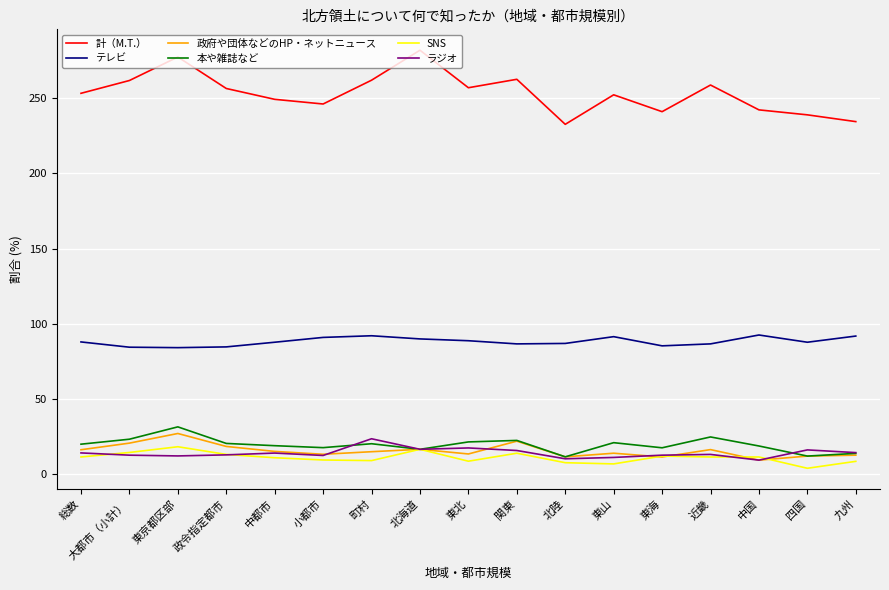

What is the total value across all series at 中国?

384.2